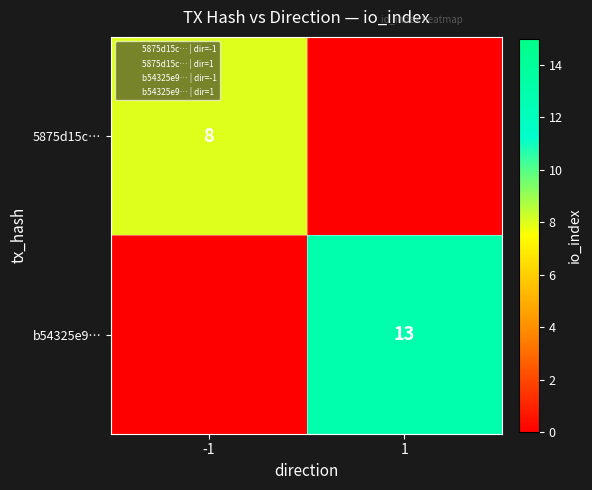

What is the sum of all 5875d15c… values?

8